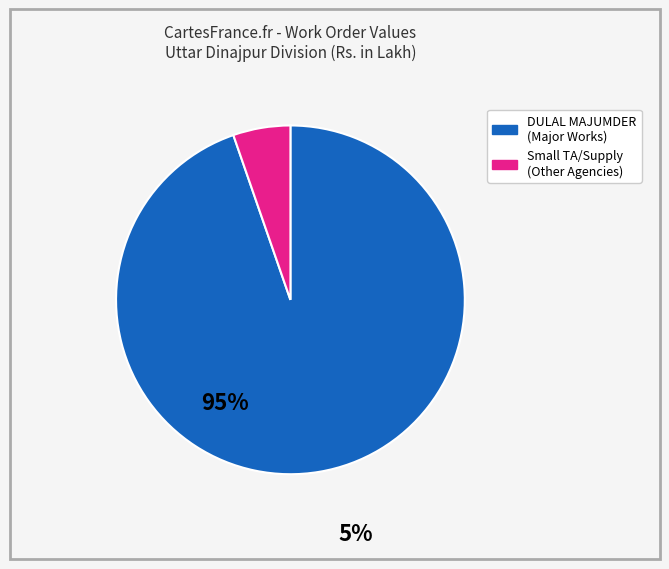

Does any single category account for the majority?

Yes